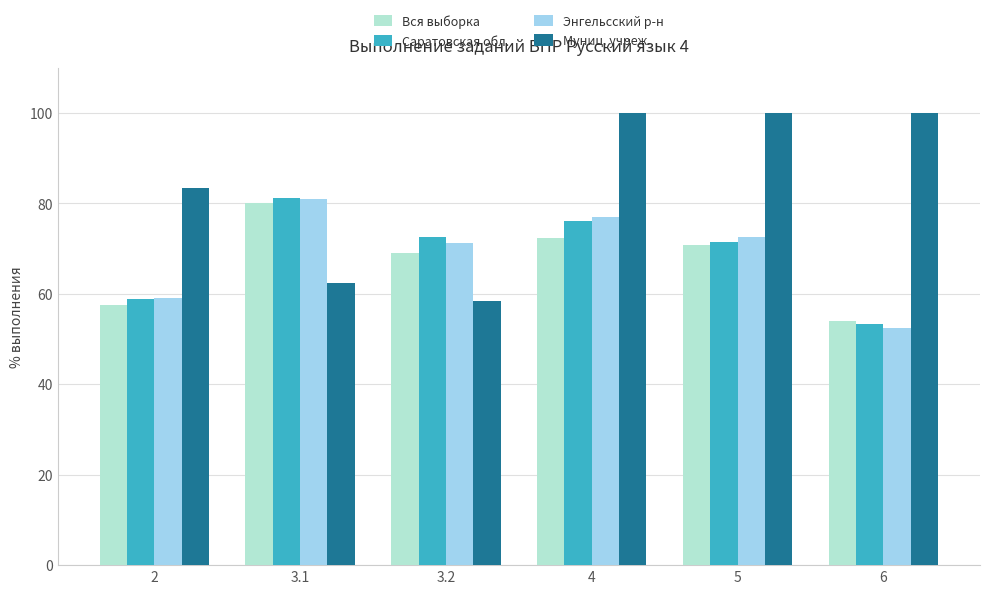

What is the value of the Муниц. учреж. bar at the 4th from the left?

100.0